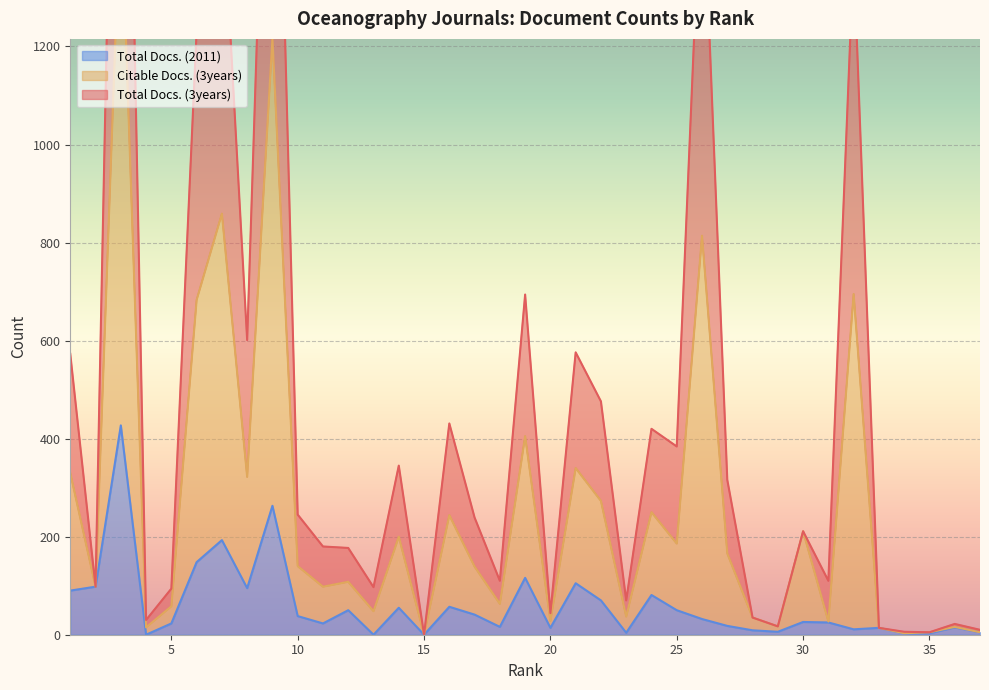

At which label is Total Docs. (2011) closest to 213?

7